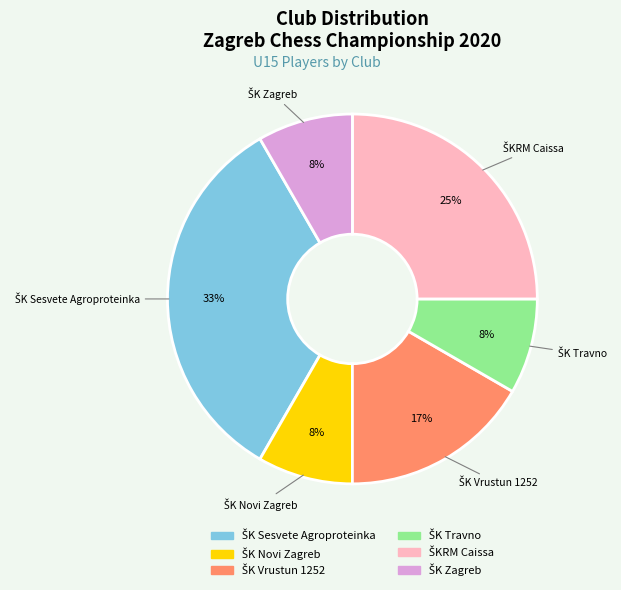

Does any single category account for the majority?

No